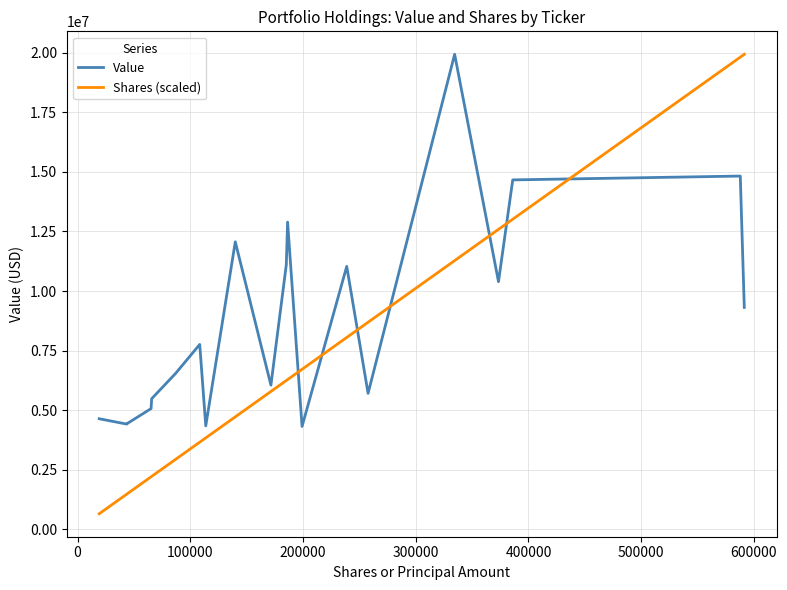

Rank the series by their average value, from highest to lowest.

Value, Shares (scaled)